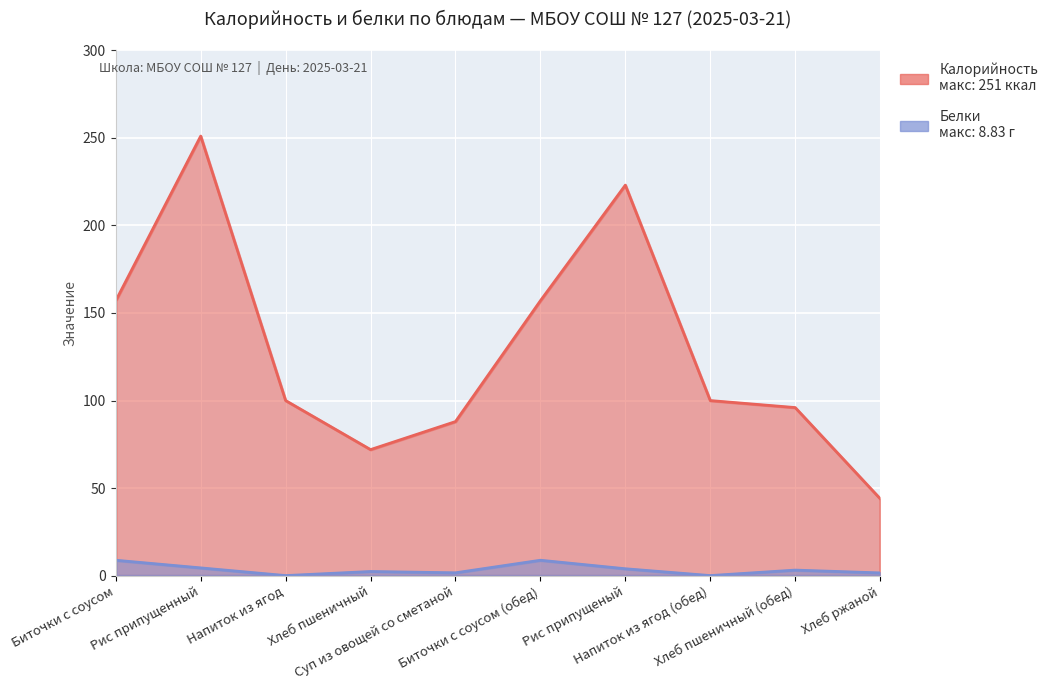

The value of Белки at Биточки с соусом is 5.2. True or false?

False